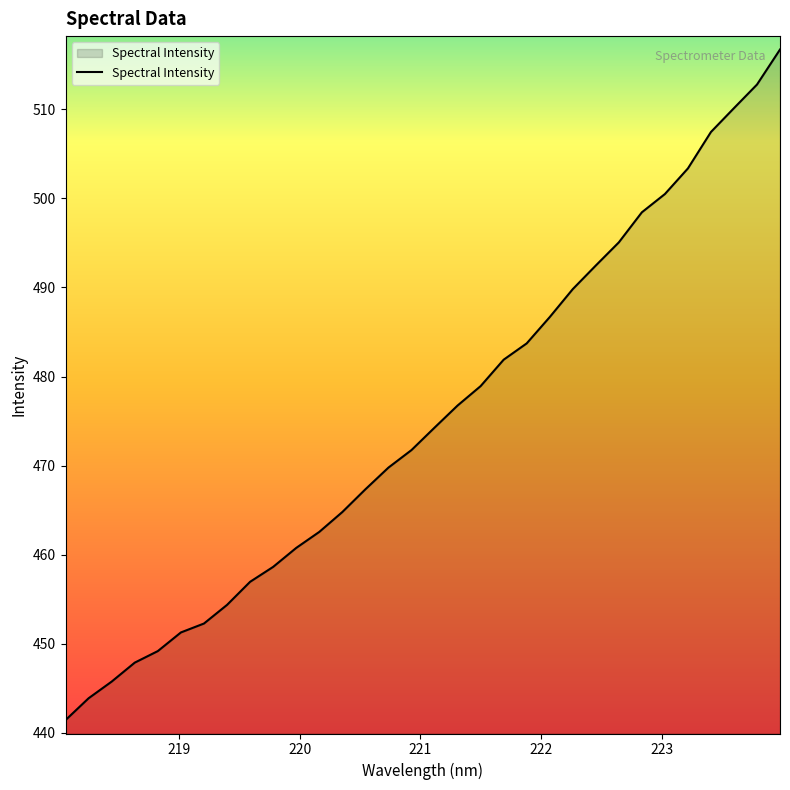

What is the minimum value shown in the chart?

441.4